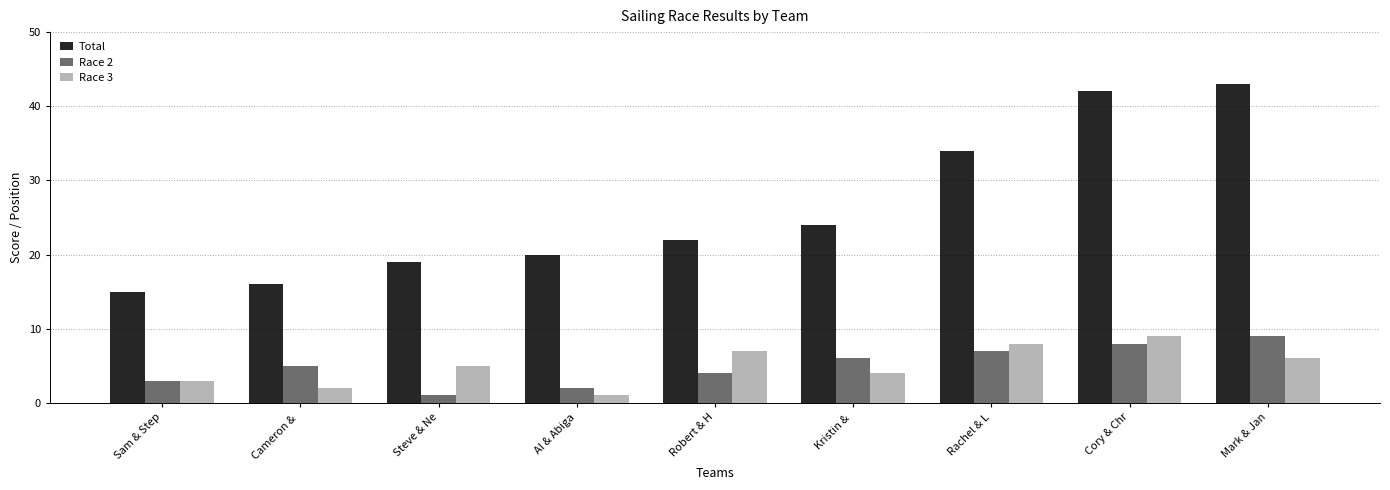

What is the difference between the second highest and second lowest values in the Total series?

26